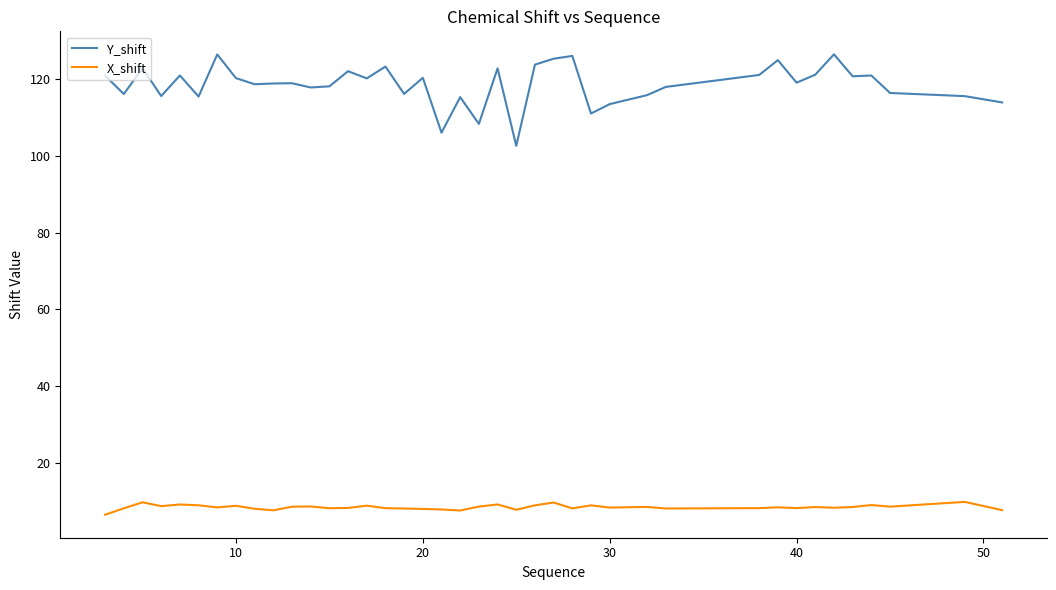

How many lines are shown in the chart?

2